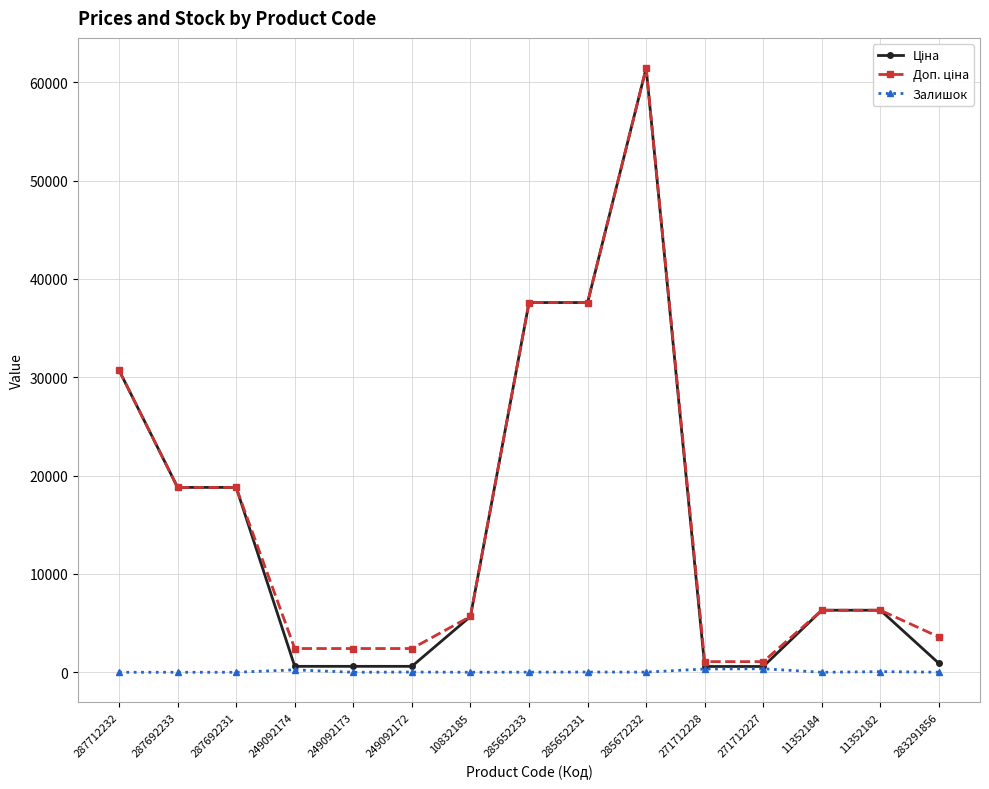

What is the maximum value shown in the chart?

61434.3